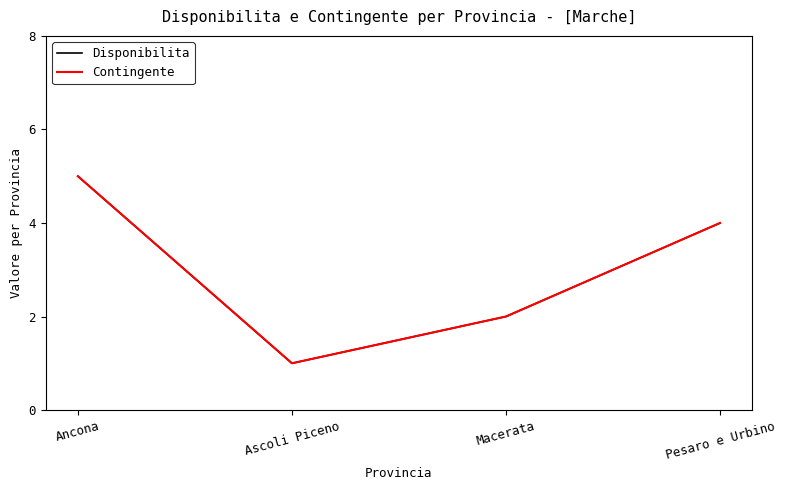

What is the difference between the Disponibilita values at Macerata and Ascoli Piceno?

1